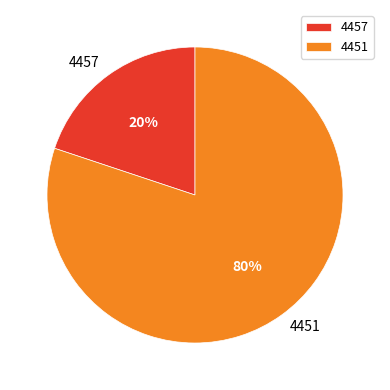

Is there any slice that represents more than half of the pie?

Yes